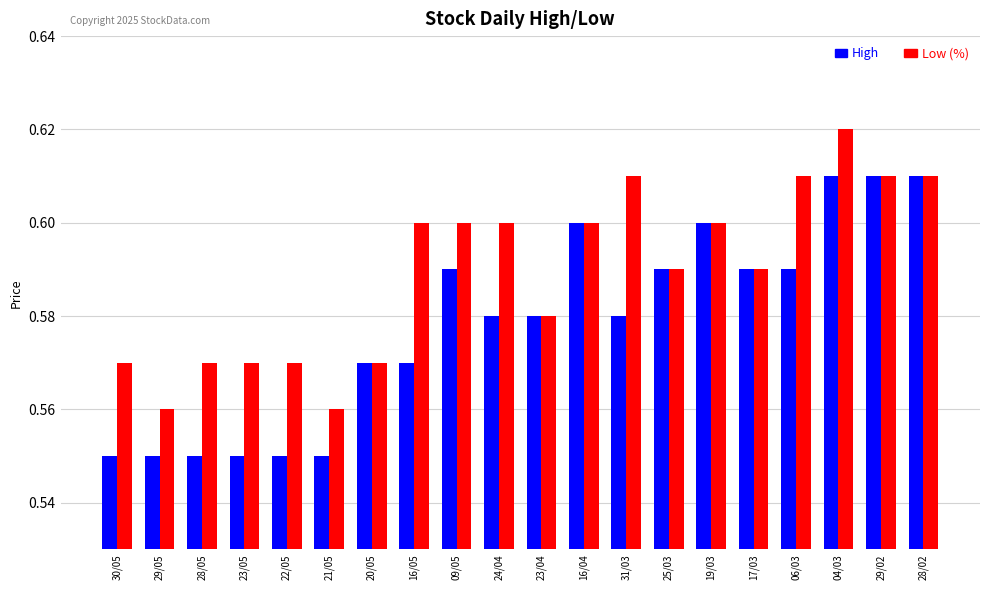

Rank the series by their average value, from highest to lowest.

High, Low (%)